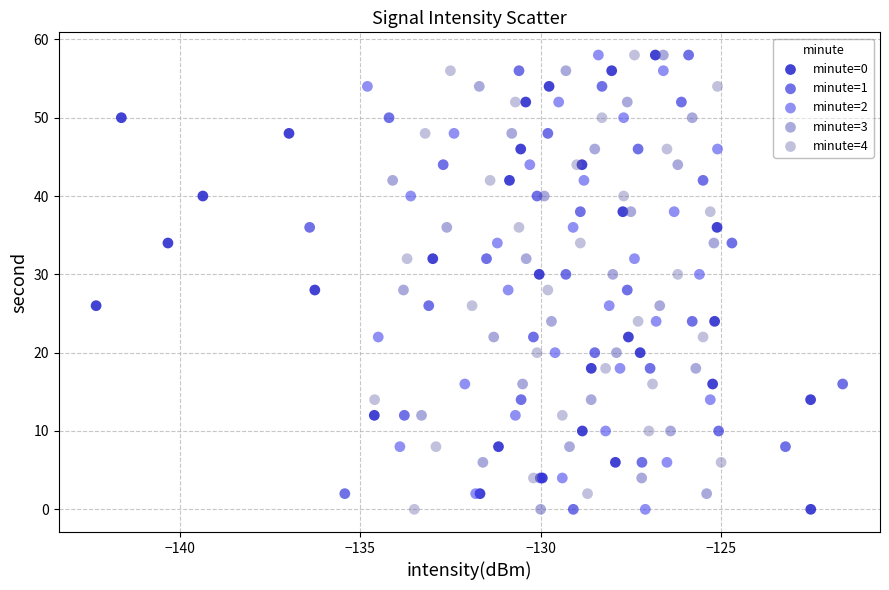

What are all the series names shown in the legend?

minute=0, minute=1, minute=2, minute=3, minute=4